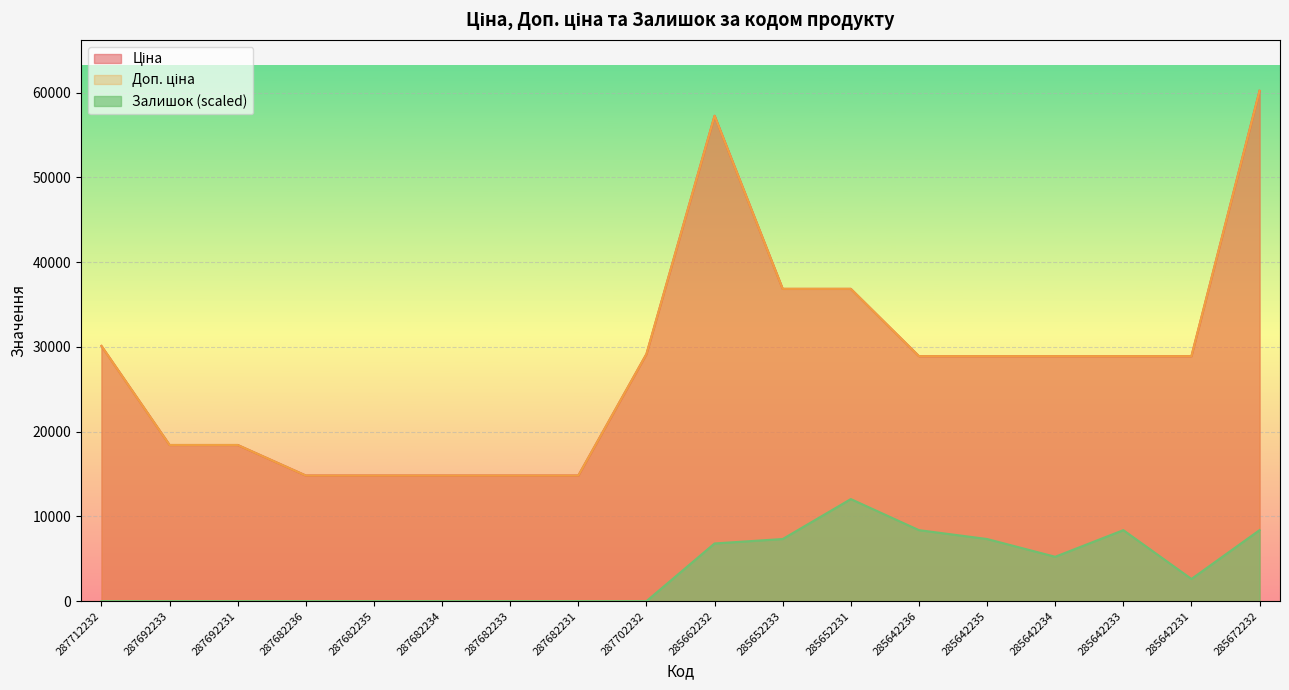

True or false: Ціна and Залишок intersect in this chart.

False